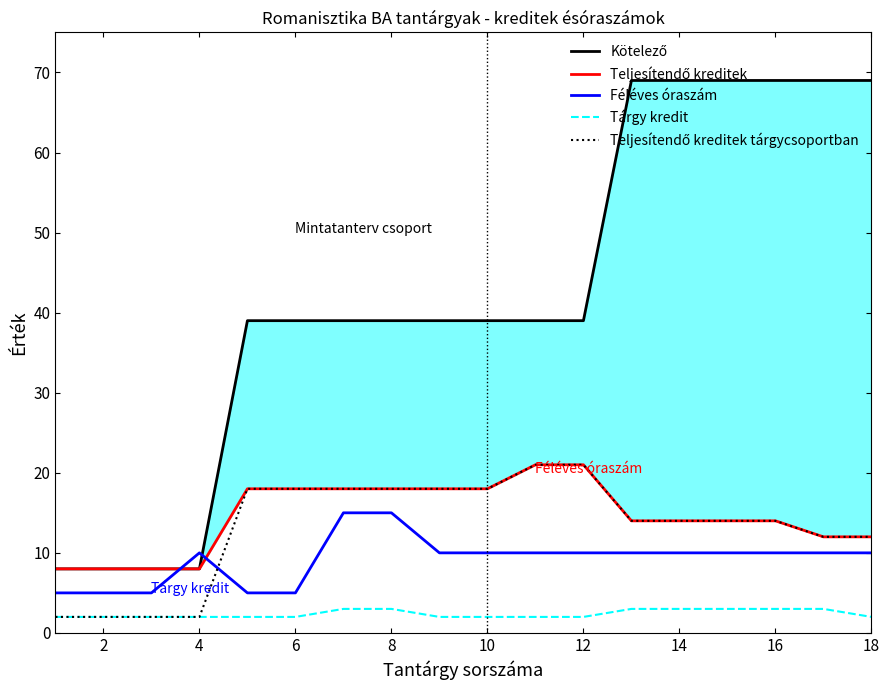

How many Teljesítendő kreditek values are between 12 and 18?

12